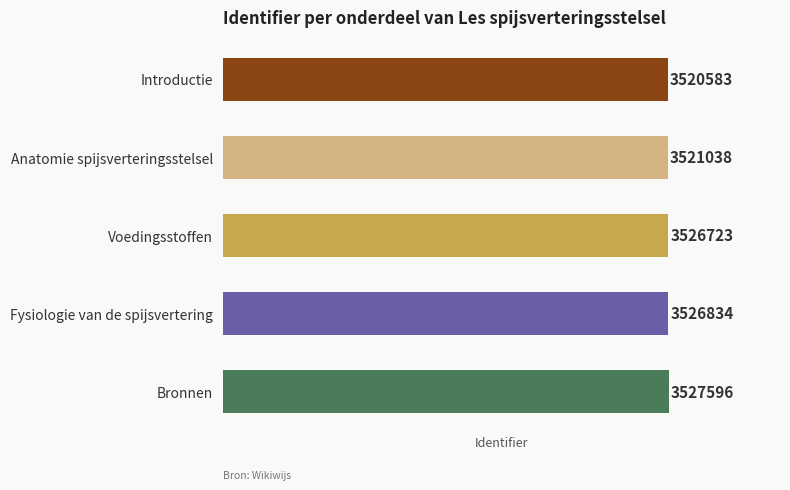

Is it true that the value at Anatomie spijsverteringsstelsel is 6081505?

False